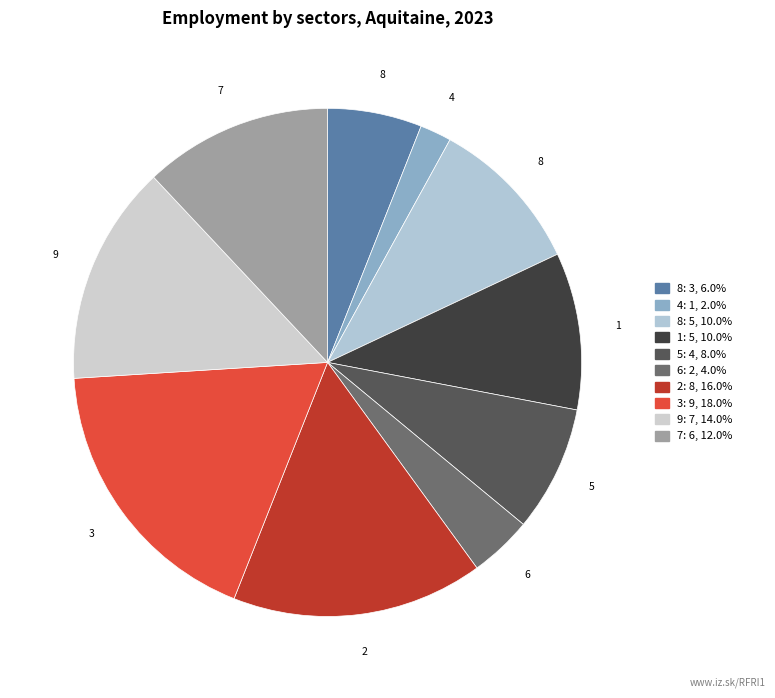

What is the largest slice in the pie chart?

3